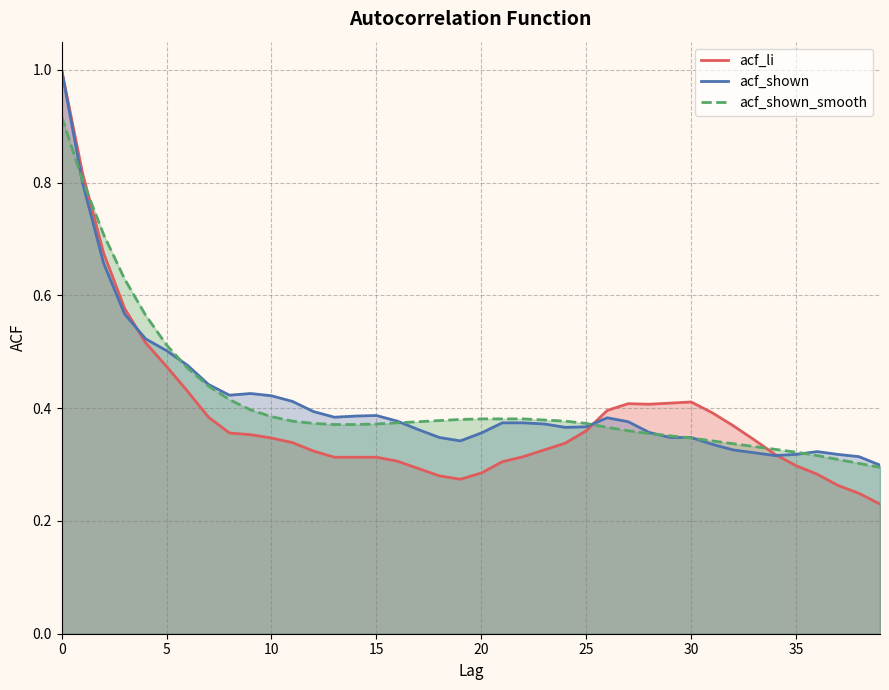

How many acf_li values are between 0 and 1?

40